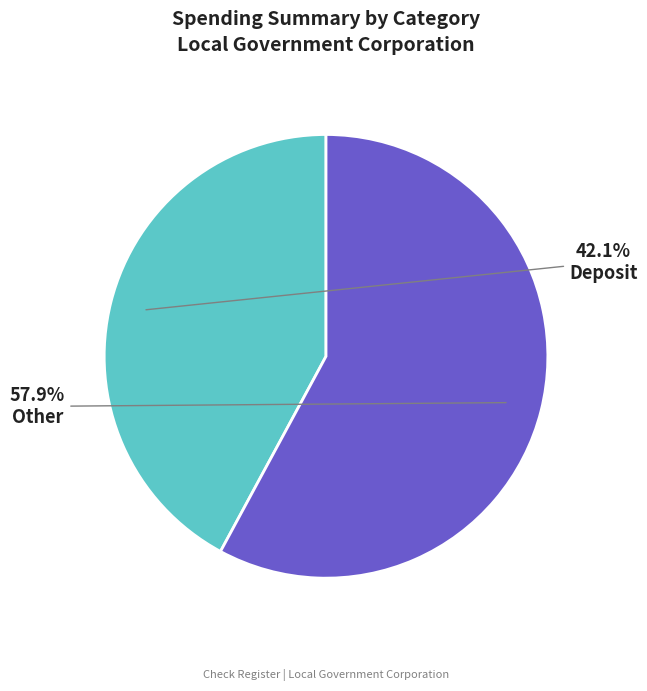

What is the ratio of the value at Other to the value at Deposit?

1.4